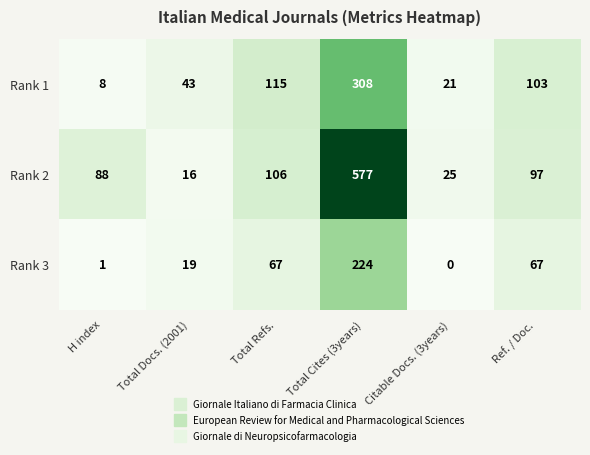

How many distinct data groups are displayed?

3